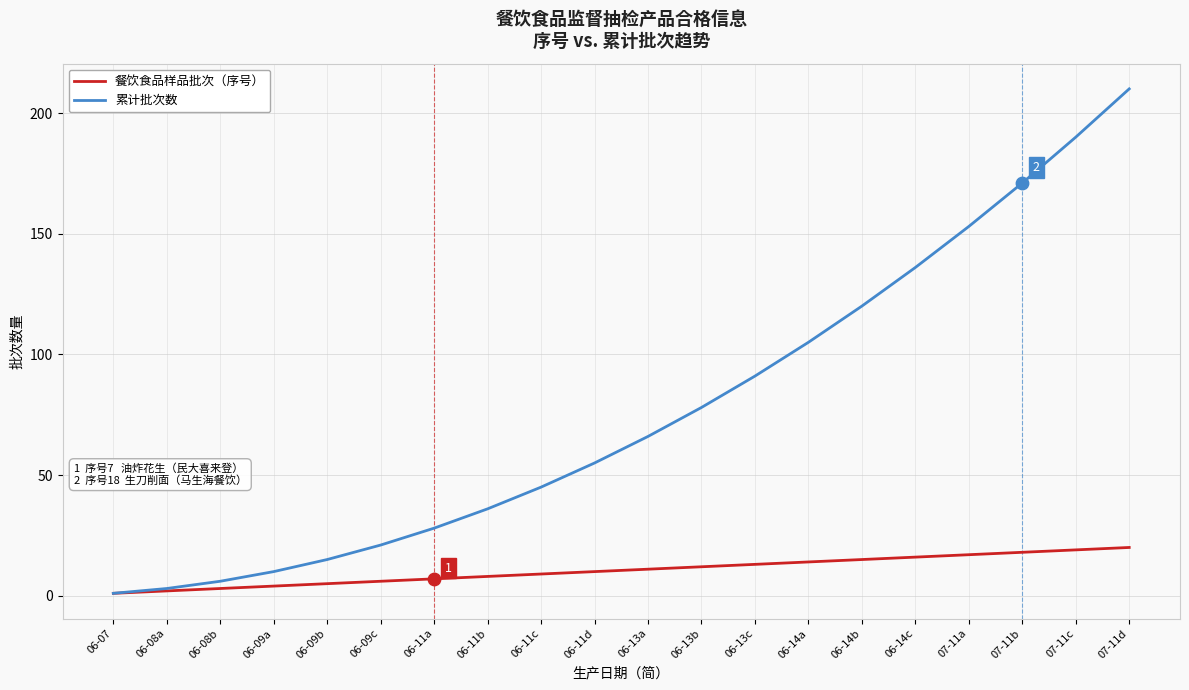

Which series changed the most between 06-09b and 06-14b?

累计批次数